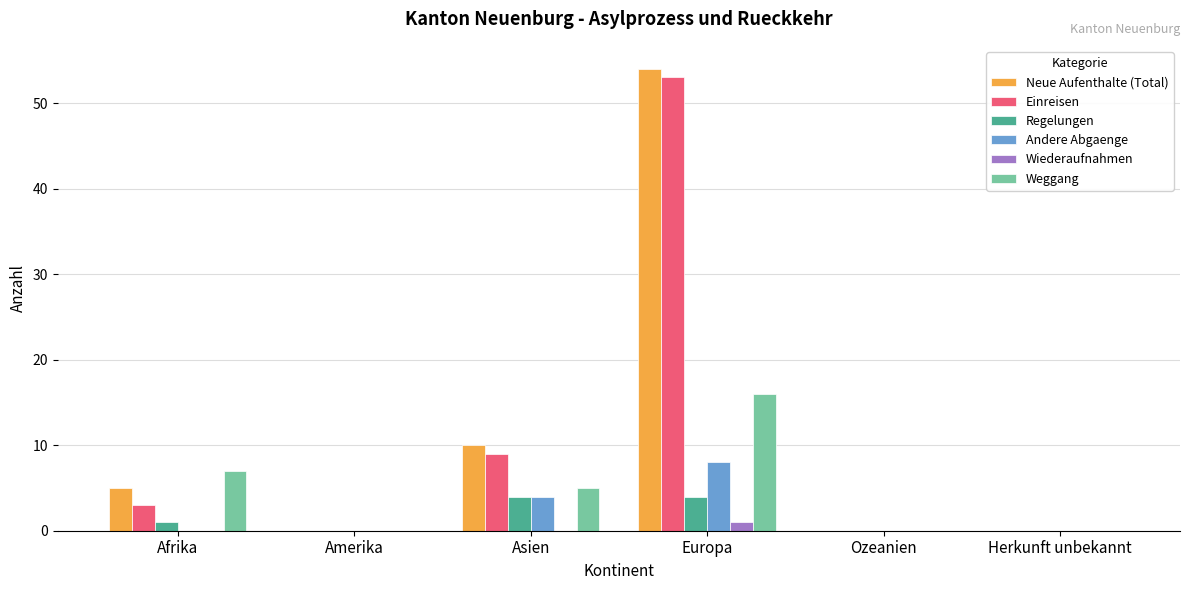

How many groups of bars are there?

6